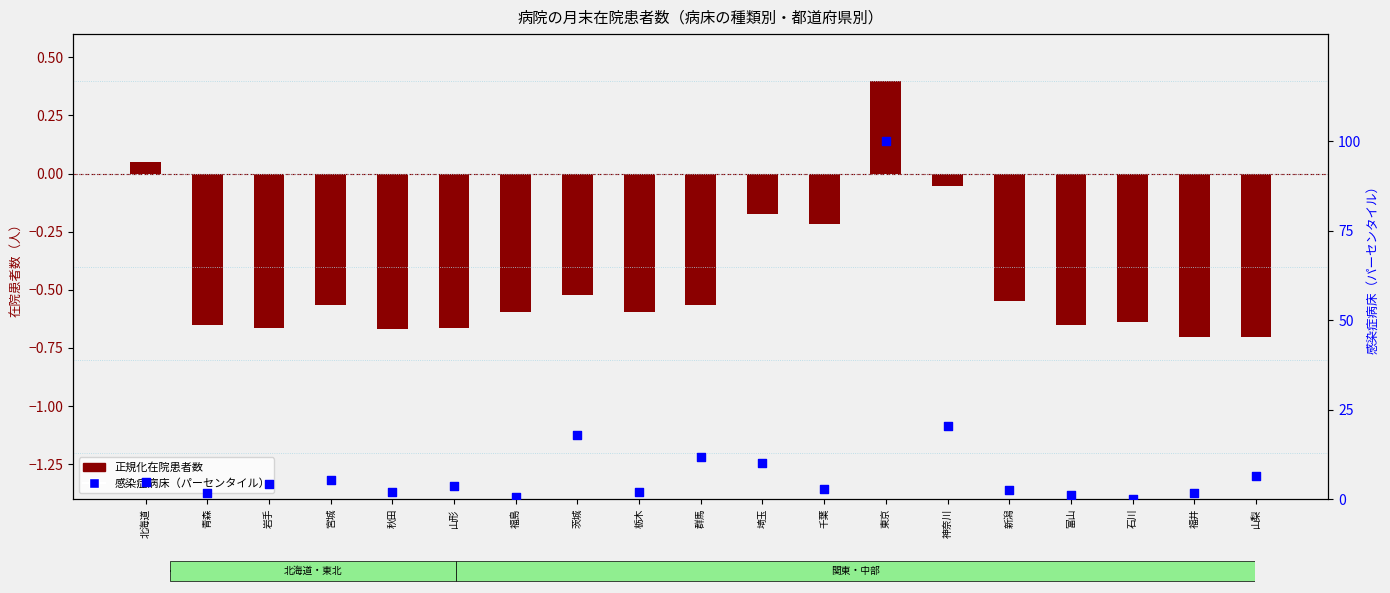

Which series reaches the maximum Y coordinate?

感染症病床（パーセンタイル）